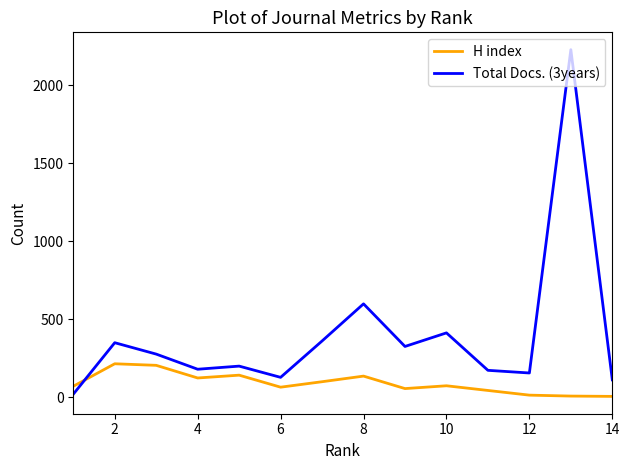

Is this an area chart (filled region under the line)?

No